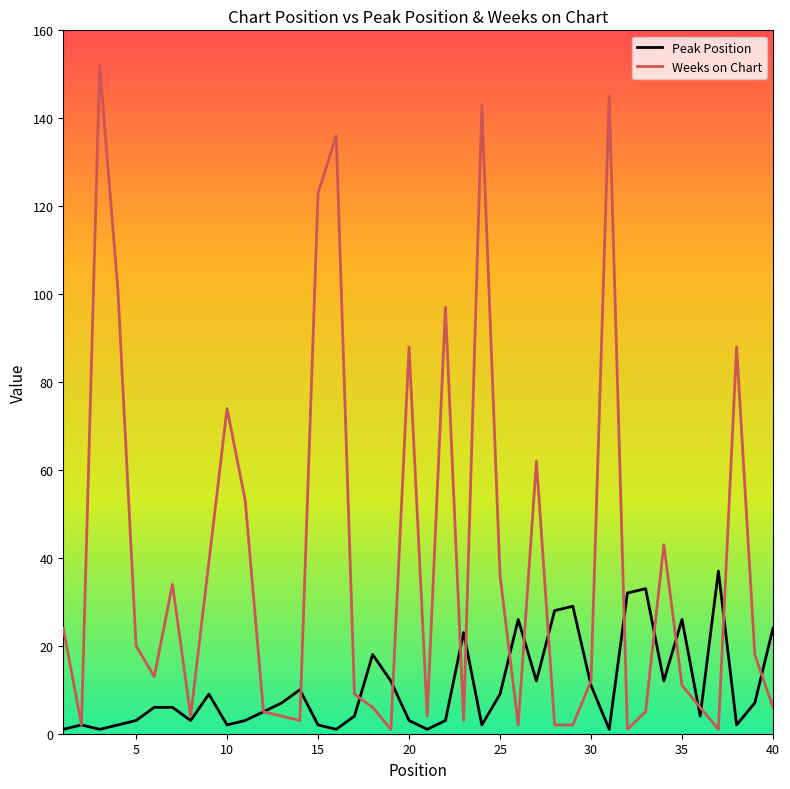

List the series in order of their peak value, highest first.

Weeks on Chart, Peak Position